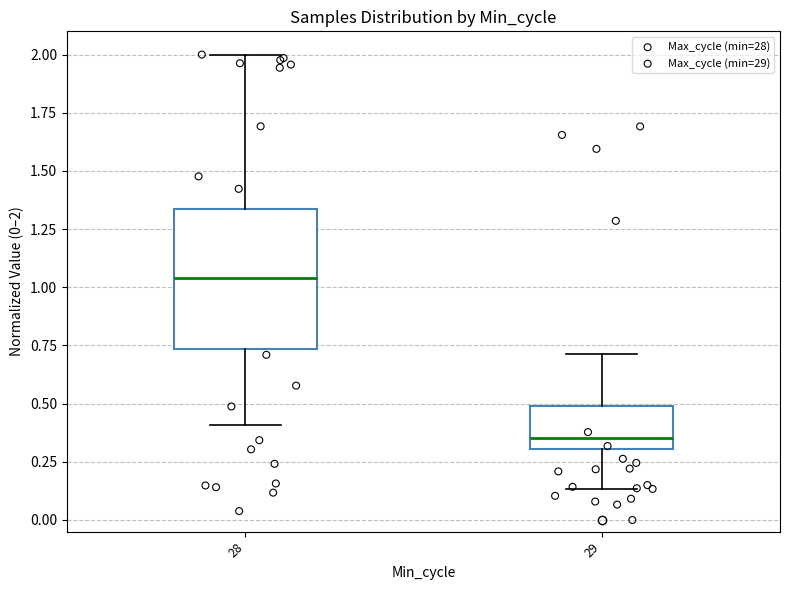

Comparing the boxes themselves (not the whiskers), which one is the tallest?

28